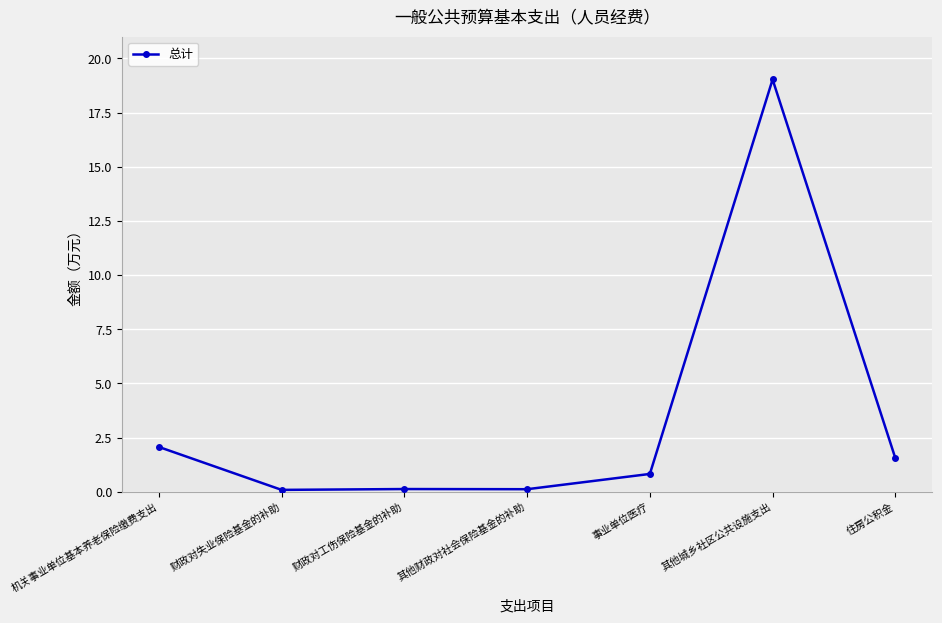

What is the smallest value displayed?

0.1